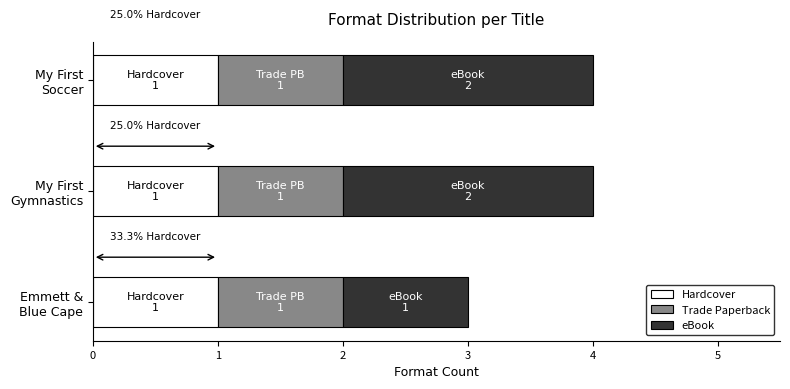

How many data points does each series have?

3